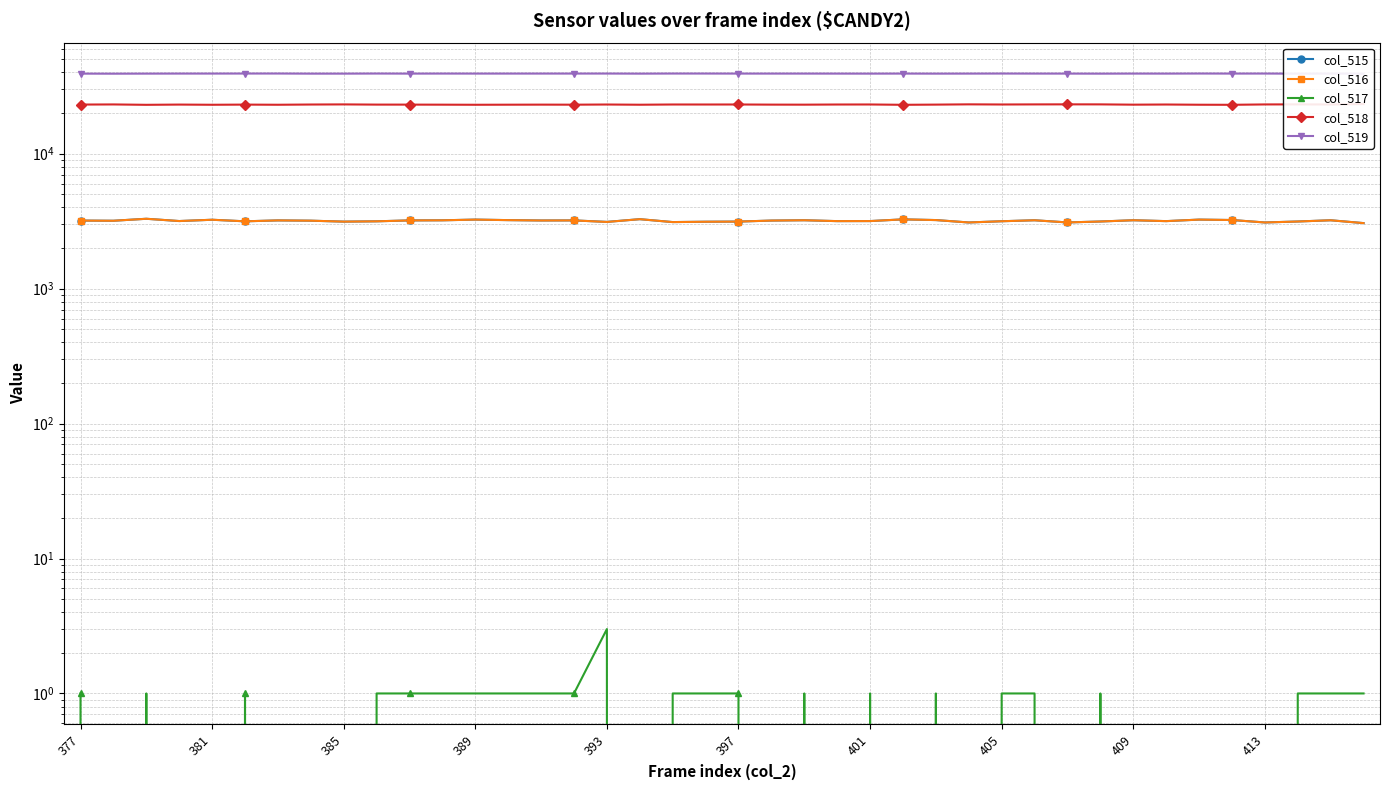

What is the approximate value of col_515 at 389, to the nearest 10?

3250